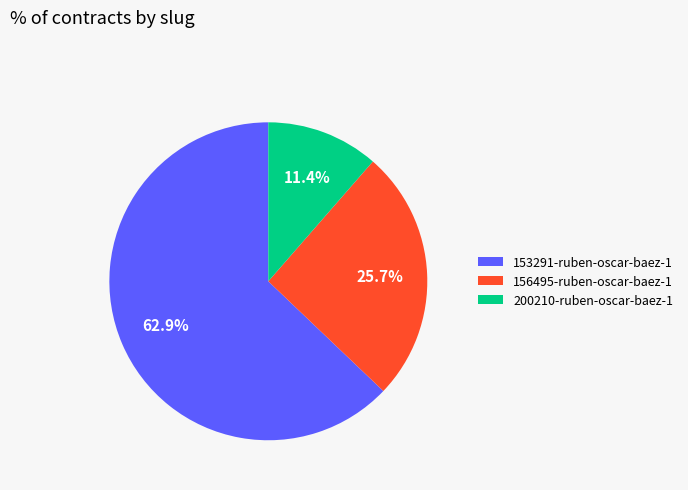

True or false: 153291-ruben-oscar-baez-1 accounts for 52% of the total.

False